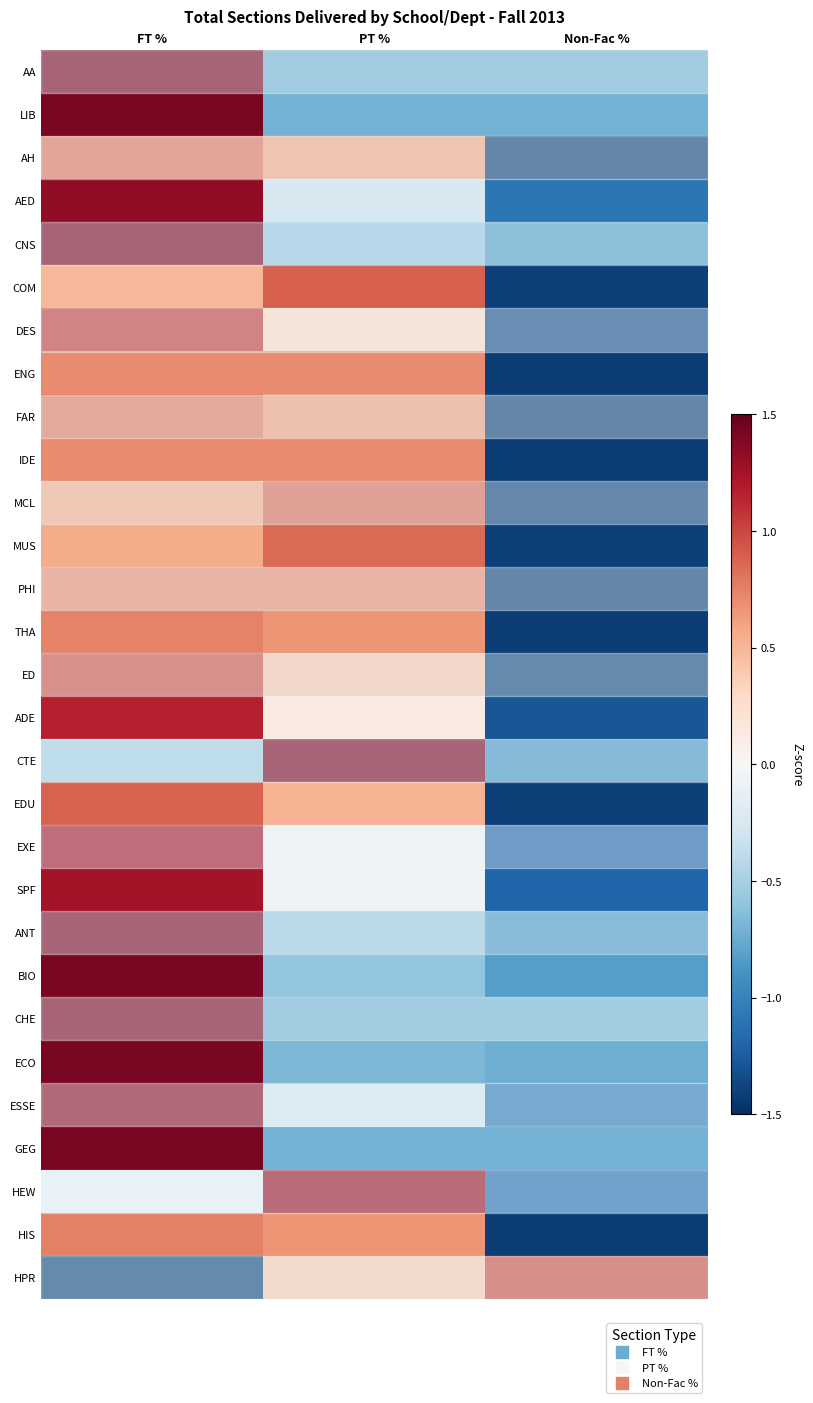

Reading left to right, extract all data points from this chart.

AA: FT %=1.4	PT %=-0.7	Non-Fac %=-0.7
LIB: FT %=1.4	PT %=-0.7	Non-Fac %=-0.7
AH: FT %=0.8	PT %=0.6	Non-Fac %=-1.4
AED: FT %=1.3	PT %=-0.2	Non-Fac %=-1.1
CNS: FT %=1.4	PT %=-0.6	Non-Fac %=-0.8
COM: FT %=0.5	PT %=0.9	Non-Fac %=-1.4
DES: FT %=1.0	PT %=0.3	Non-Fac %=-1.3
ENG: FT %=0.7	PT %=0.7	Non-Fac %=-1.4
FAR: FT %=0.8	PT %=0.6	Non-Fac %=-1.4
IDE: FT %=0.7	PT %=0.7	Non-Fac %=-1.4
MCL: FT %=0.6	PT %=0.9	Non-Fac %=-1.4
MUS: FT %=0.6	PT %=0.8	Non-Fac %=-1.4
PHI: FT %=0.7	PT %=0.7	Non-Fac %=-1.4
THA: FT %=0.7	PT %=0.7	Non-Fac %=-1.4
ED: FT %=1.0	PT %=0.4	Non-Fac %=-1.4
ADE: FT %=1.2	PT %=0.1	Non-Fac %=-1.3
CTE: FT %=-0.5	PT %=1.4	Non-Fac %=-0.9
EDU: FT %=0.9	PT %=0.5	Non-Fac %=-1.4
EXE: FT %=1.2	PT %=-0.0	Non-Fac %=-1.2
SPF: FT %=1.2	PT %=-0.0	Non-Fac %=-1.2
ANT: FT %=1.4	PT %=-0.5	Non-Fac %=-0.9
BIO: FT %=1.4	PT %=-0.6	Non-Fac %=-0.8
CHE: FT %=1.4	PT %=-0.7	Non-Fac %=-0.7
ECO: FT %=1.4	PT %=-0.7	Non-Fac %=-0.7
ESSE: FT %=1.3	PT %=-0.3	Non-Fac %=-1.1
GEG: FT %=1.4	PT %=-0.7	Non-Fac %=-0.7
HEW: FT %=-0.1	PT %=1.3	Non-Fac %=-1.2
HIS: FT %=0.8	PT %=0.7	Non-Fac %=-1.4
HPR: FT %=-1.4	PT %=0.4	Non-Fac %=1.0